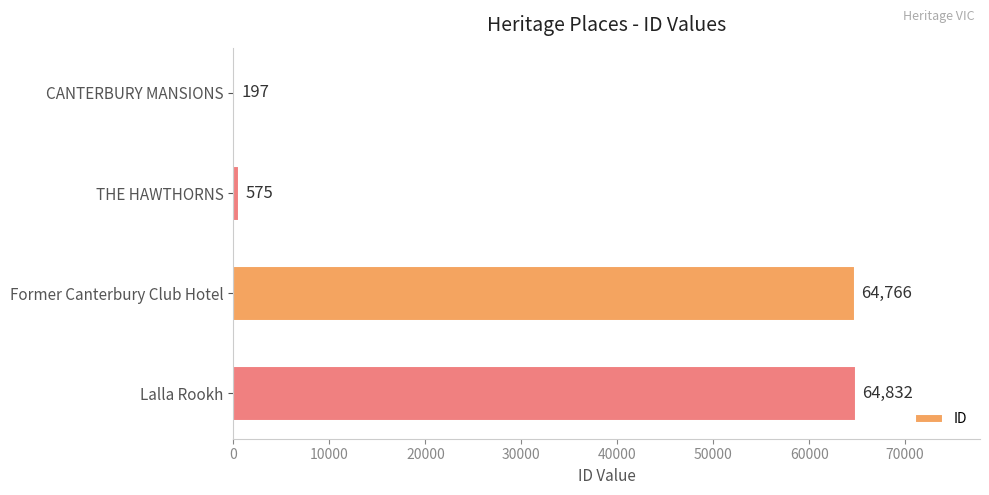

Count the number of data series in this chart.

1